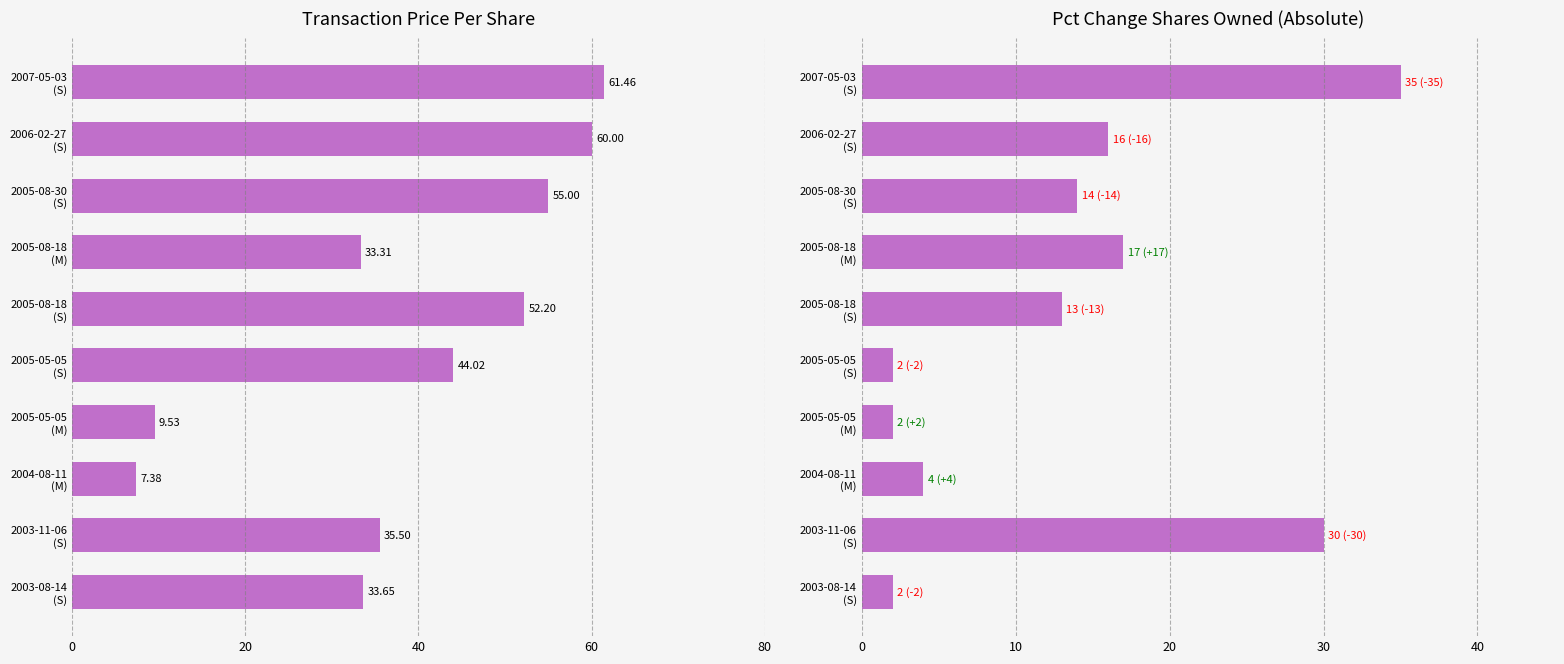

How many data points in pctchgSharesOwned are less than 14?

5